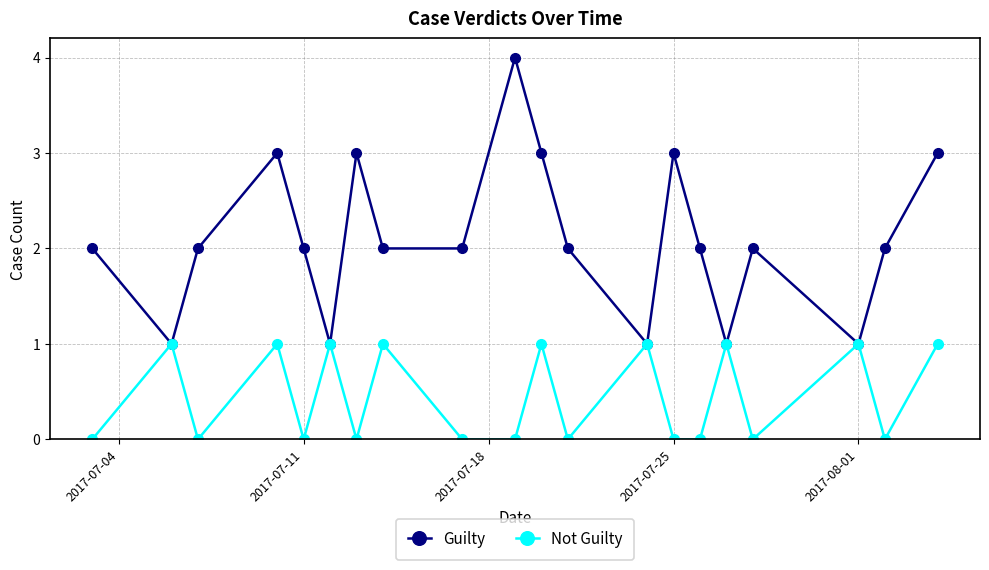

How many data points does each series have?

20